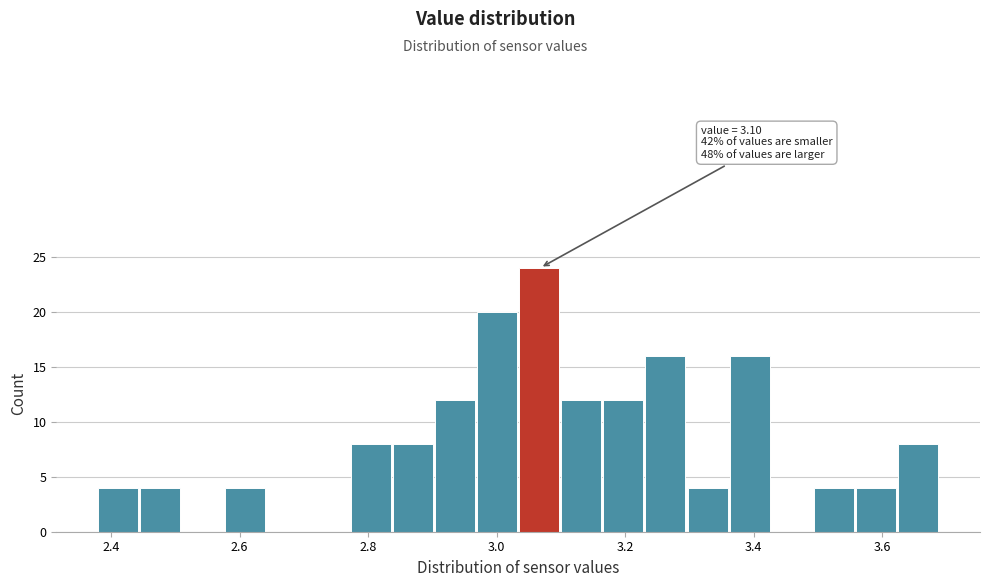

Read against the x-axis, roughly where is the centre of the tallest bar?

3.06